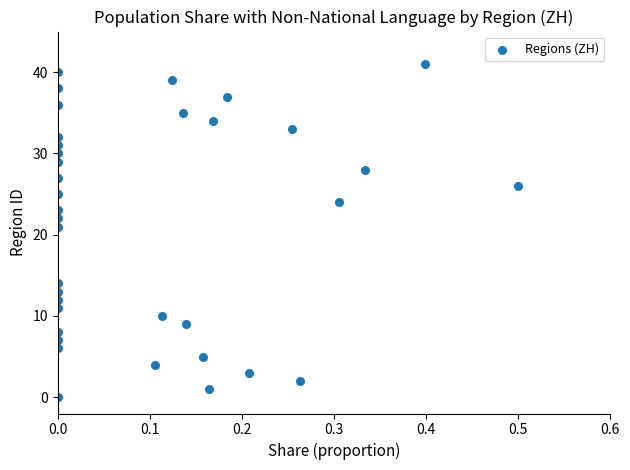

What is the range of Y values (max minus min)?

41